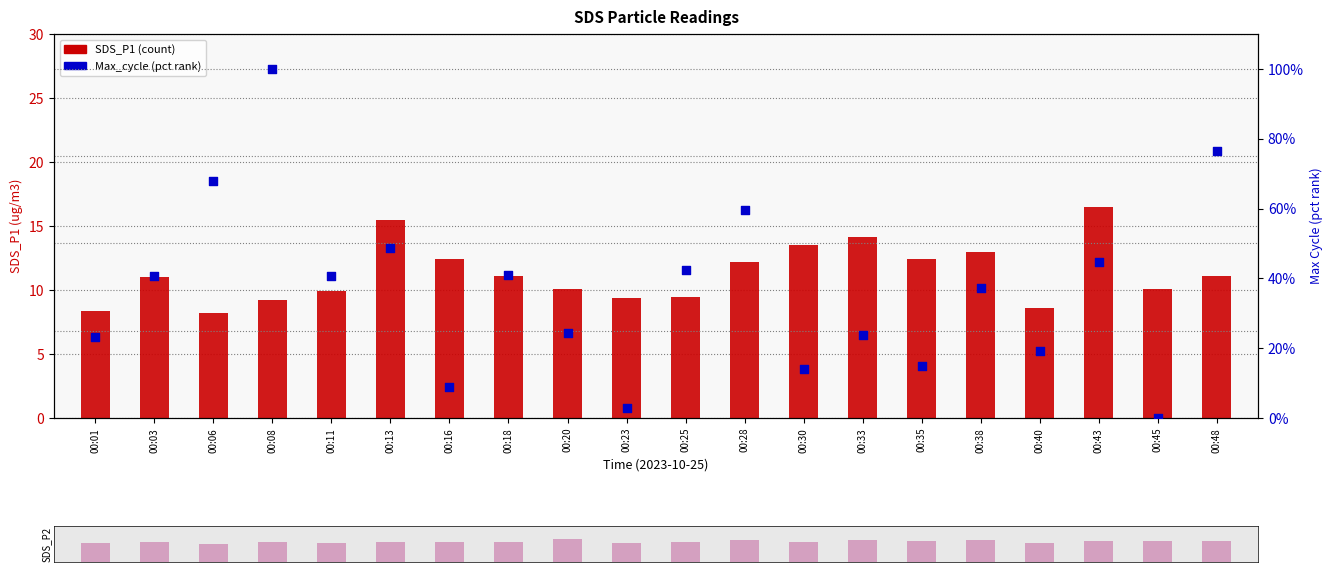

What is the total value across all series at 00:48?

94.6